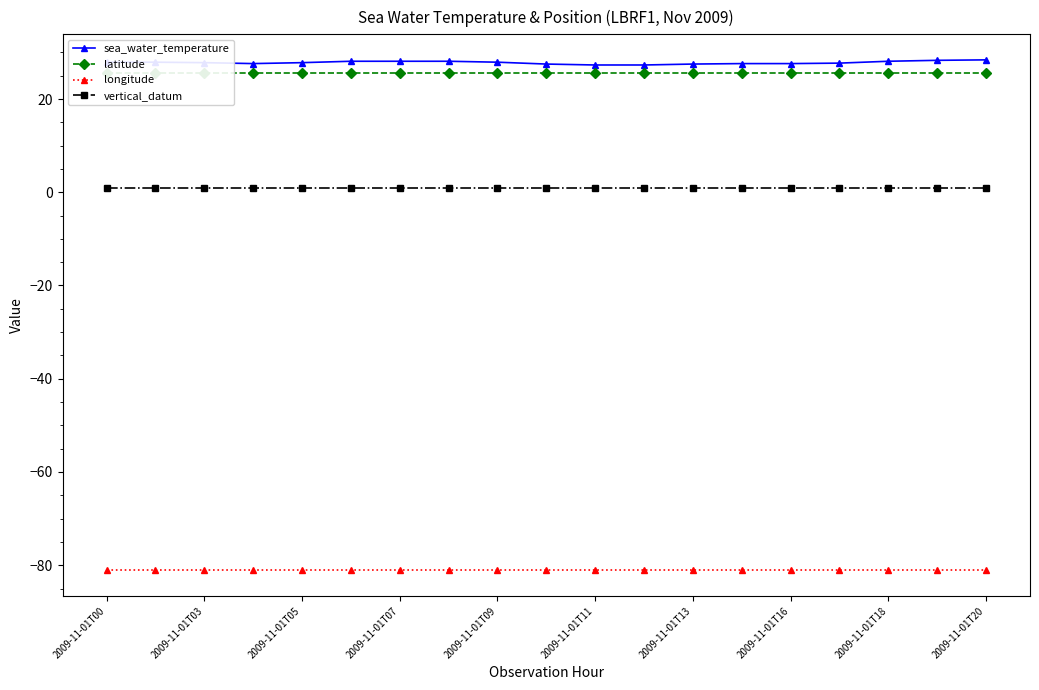

What is the highest value of the longitude series?

-81.1